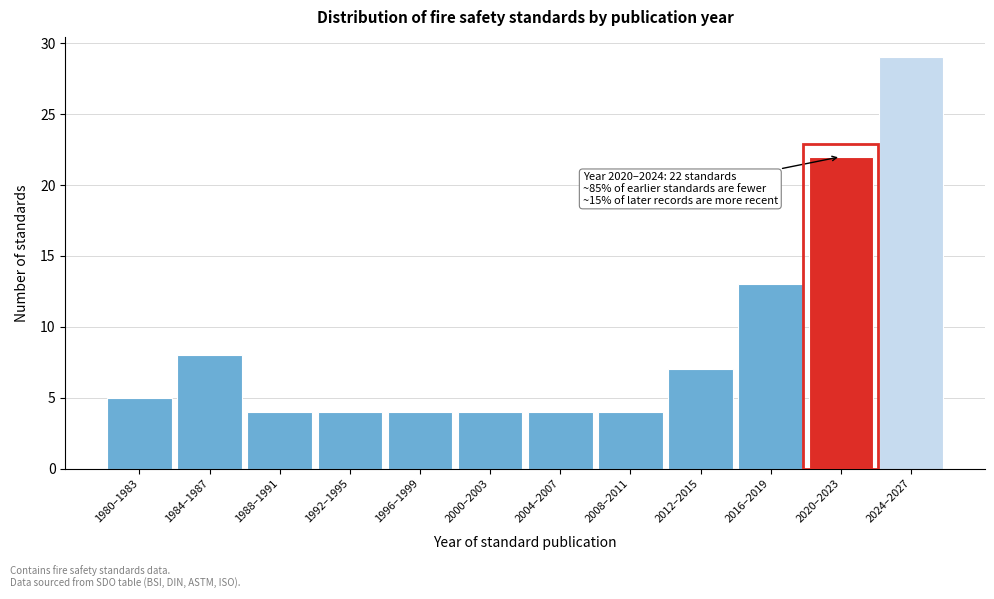

Reading left to right, what are all the values shown in this chart?

5	8	4	4	4	4	4	4	7	13	22	29